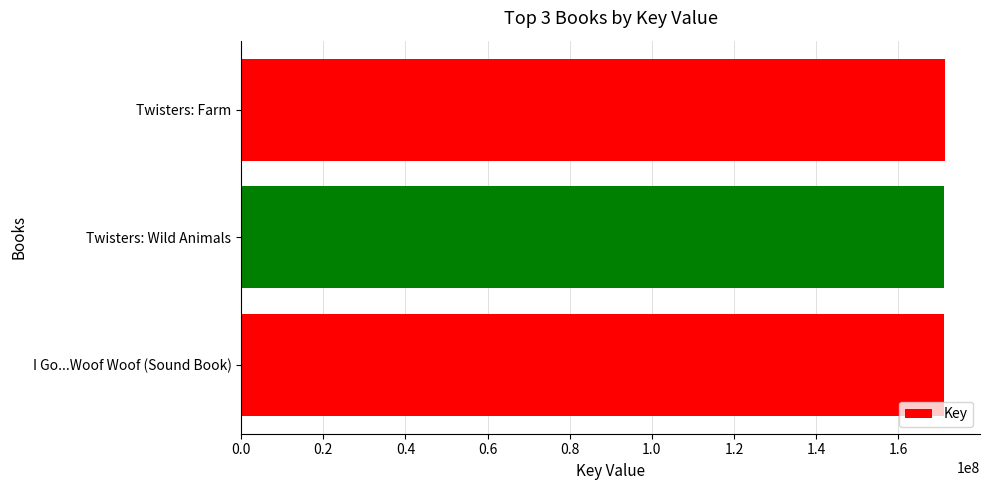

Approximately how many times larger is the value at Twisters: Wild Animals compared to I Go...Woof Woof (Sound Book)?

1.0